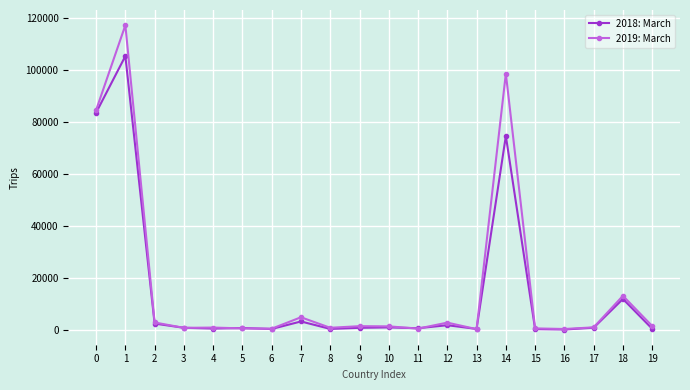

Is it true that 2018: March equals 3219 at 7?

True